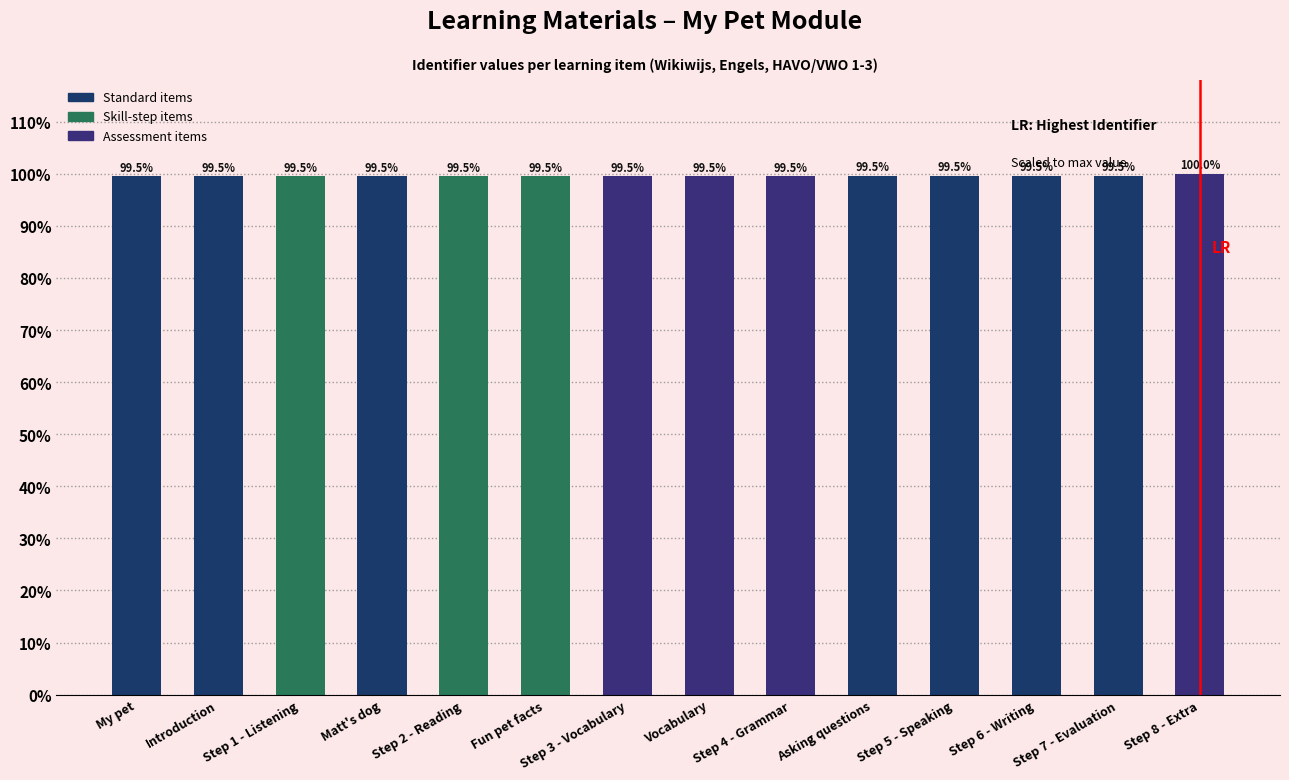

True or false: the data shows 99.5 at Step 7 - Evaluation.

True